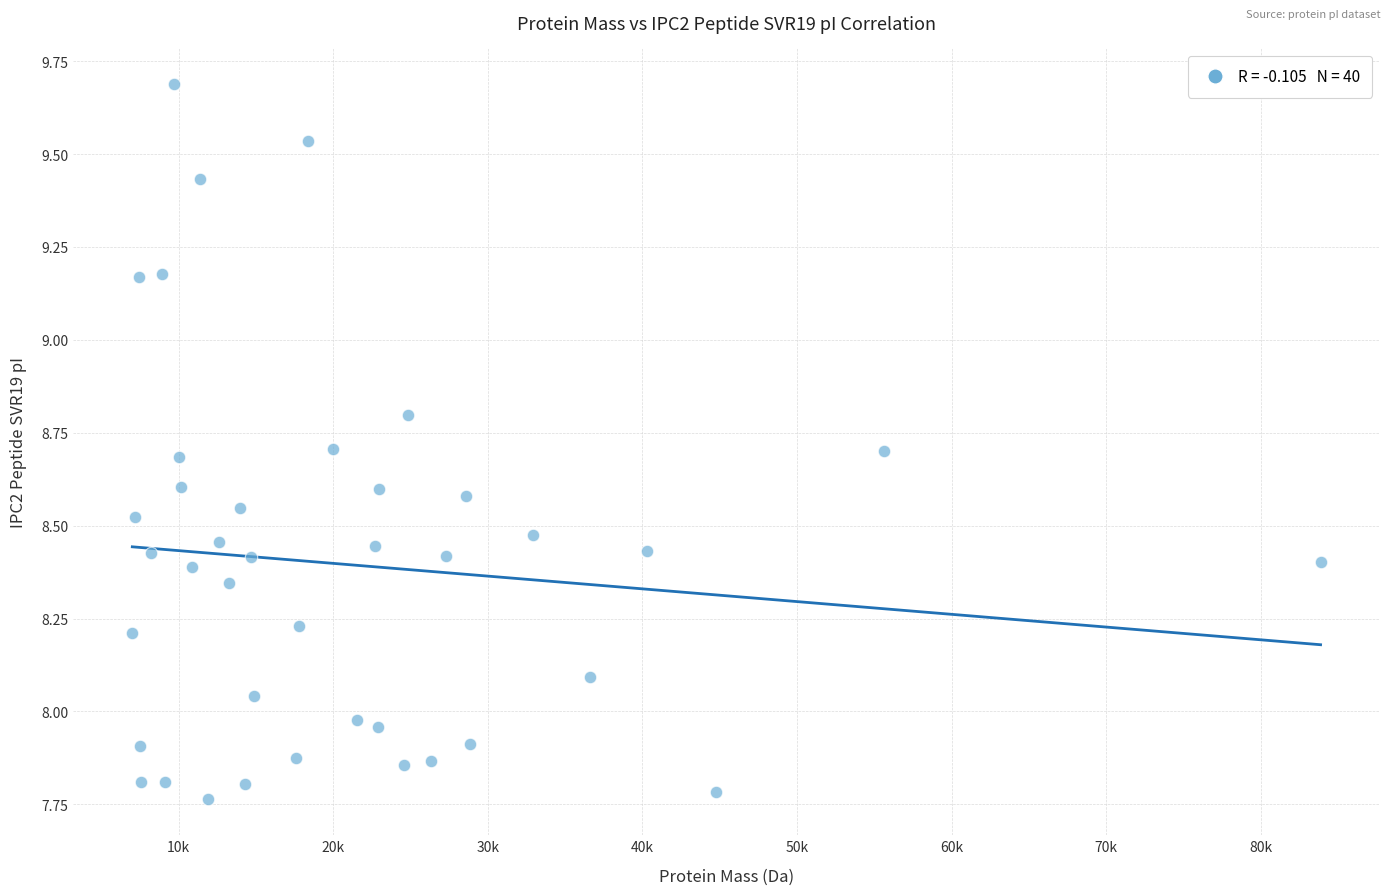

What is the range of X values (max minus min)?

76862.5